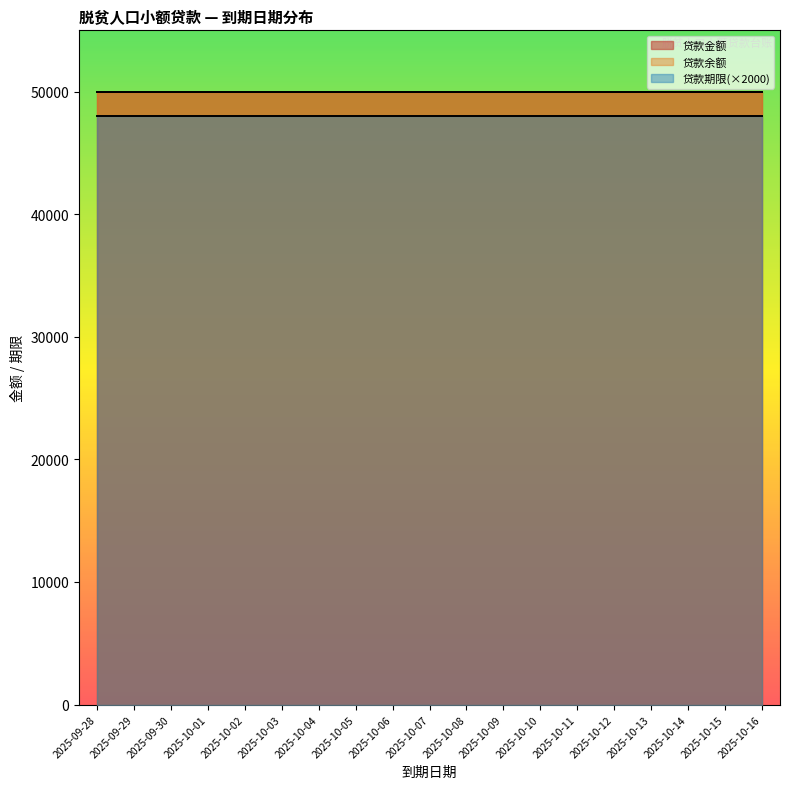

Read the 贷款期限 value at 2025-09-30.

24